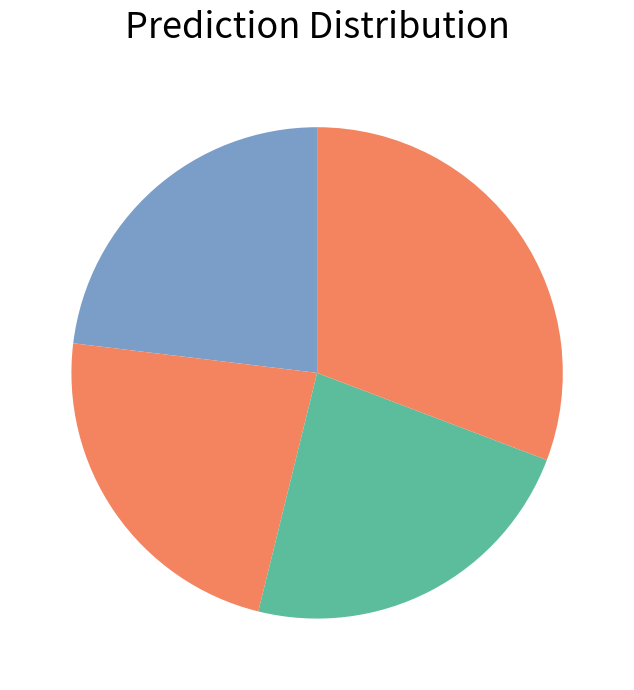

How many slices are in this pie chart?

4